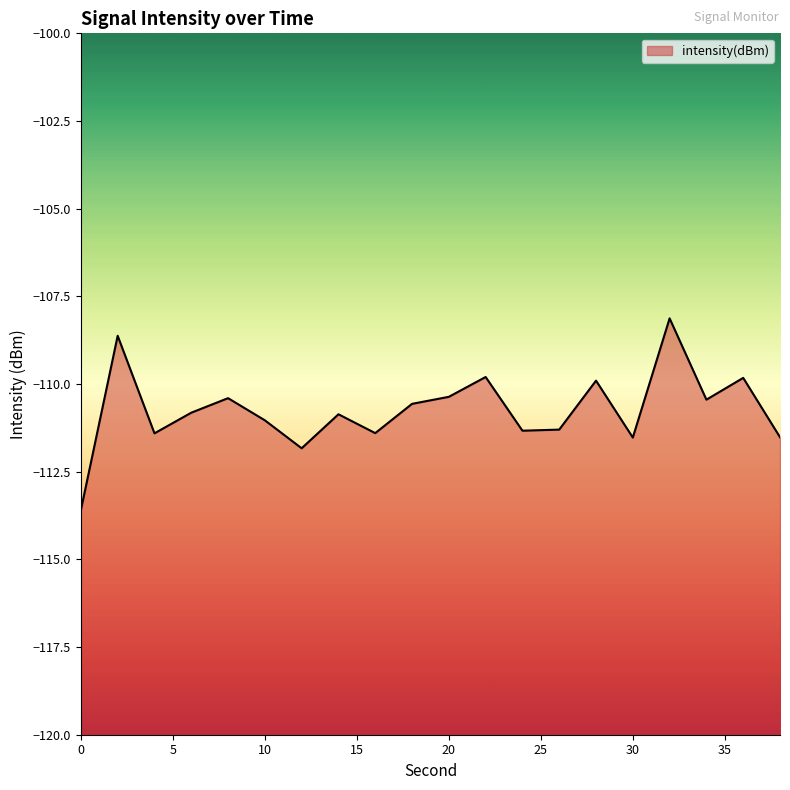

Does the chart display data point markers on the line(s)?

No